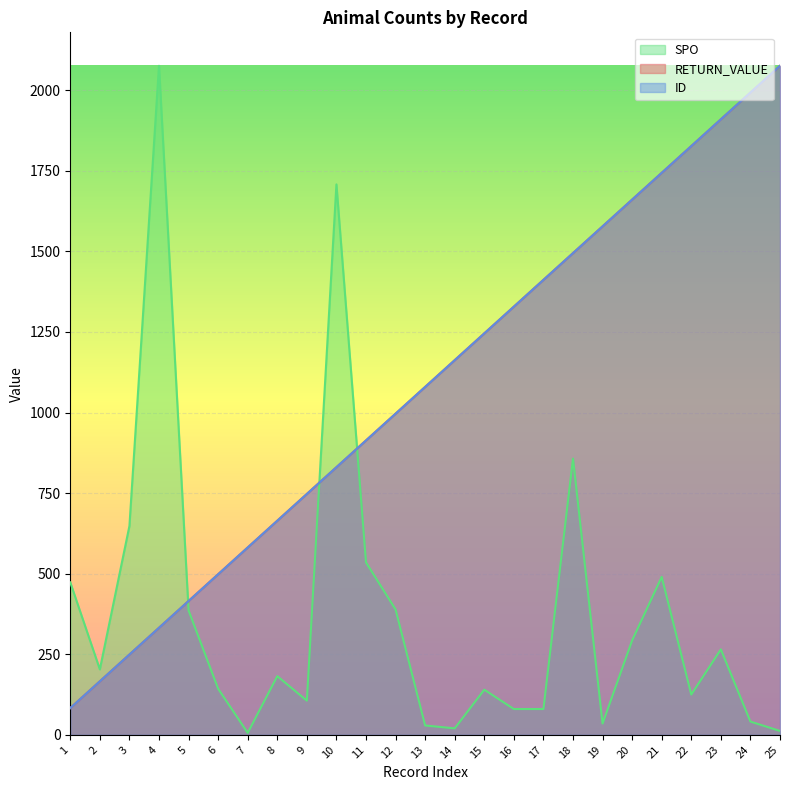

Which series has the widest spread of values?

SPO